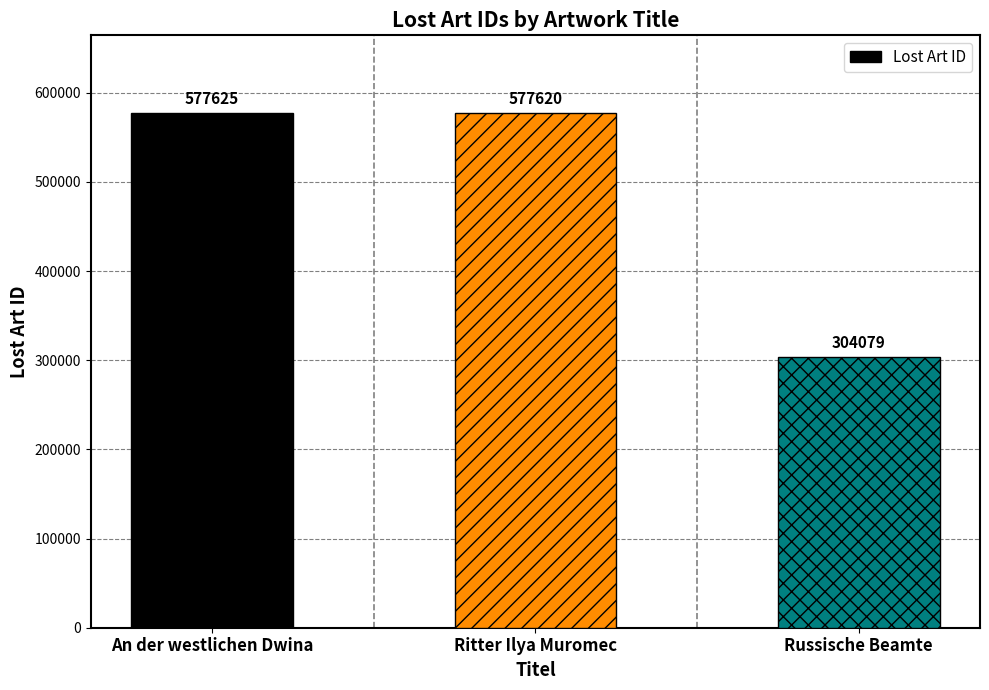

What is the value of the 1st bar from the left?

577625